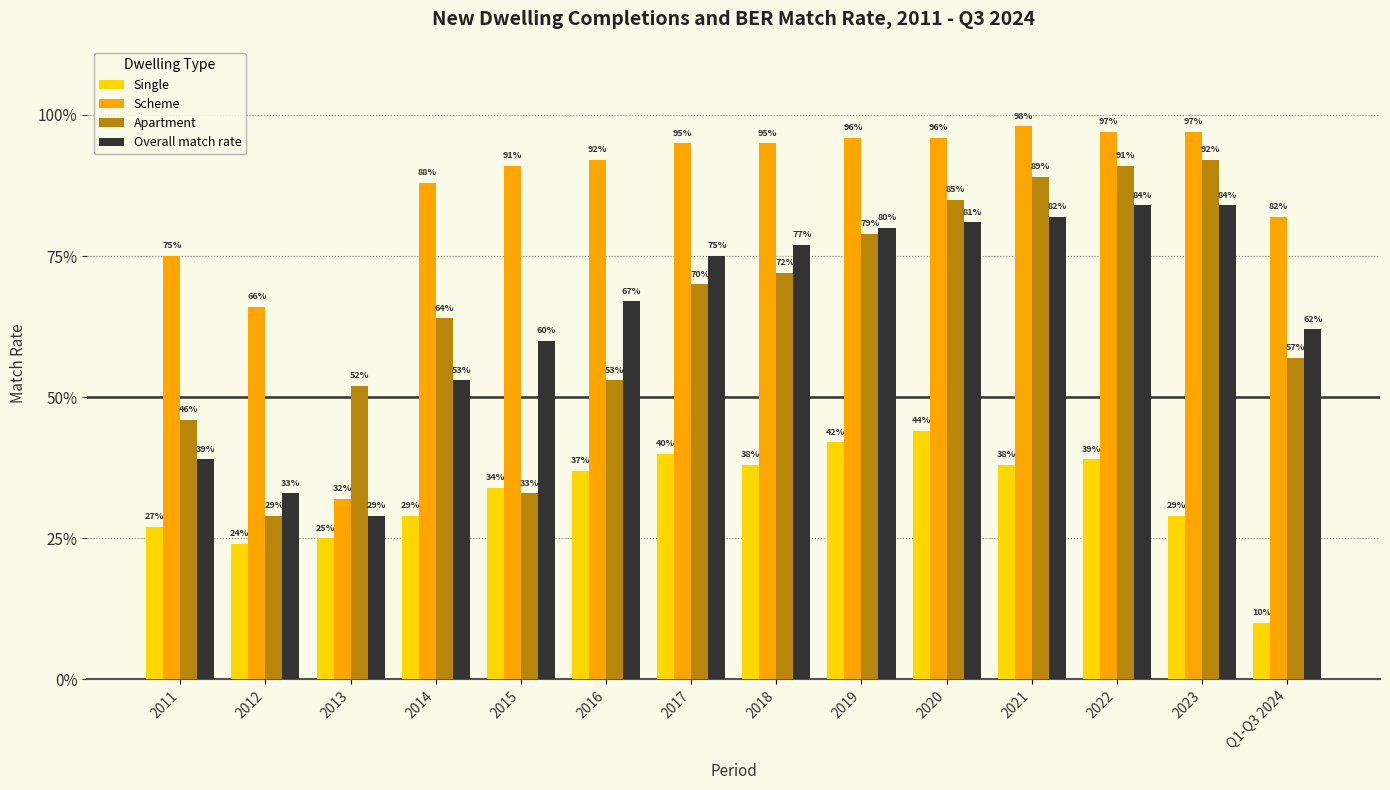

What is the difference between the maximum and second lowest values in the Overall match rate series?

0.5